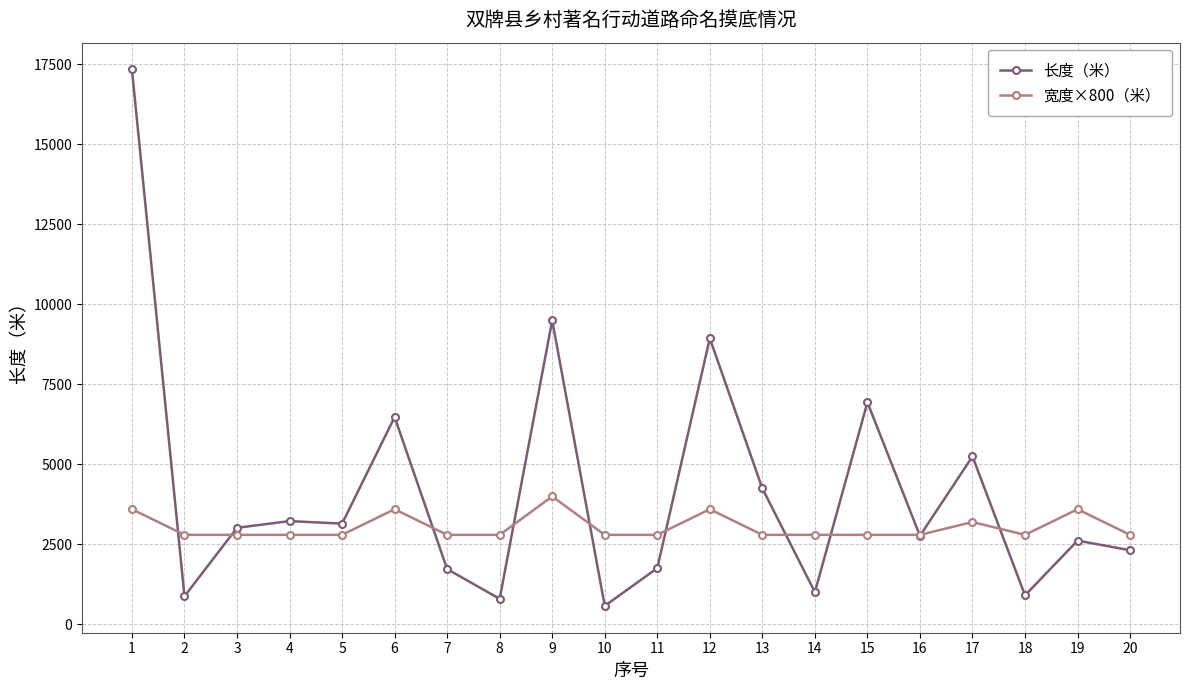

The 长度（米） series shows 910 at 18. True or false?

True